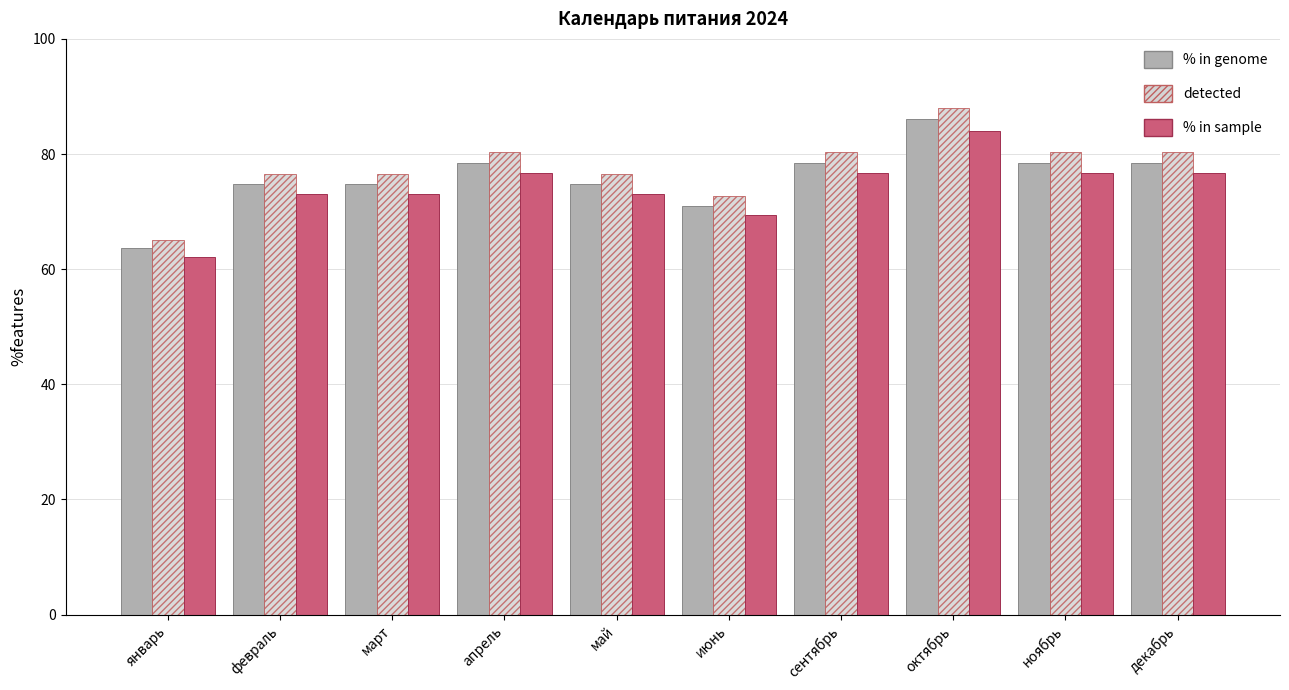

Reading left to right, what are all the values shown in this chart?

% in genome: 63.6	74.8	74.8	78.5	74.8	71.0	78.5	86.0	78.5	78.5
detected: 65.0	76.5	76.5	80.3	76.5	72.7	80.3	88.0	80.3	80.3
% in sample: 62.1	73.0	73.0	76.7	73.0	69.4	76.7	84.0	76.7	76.7